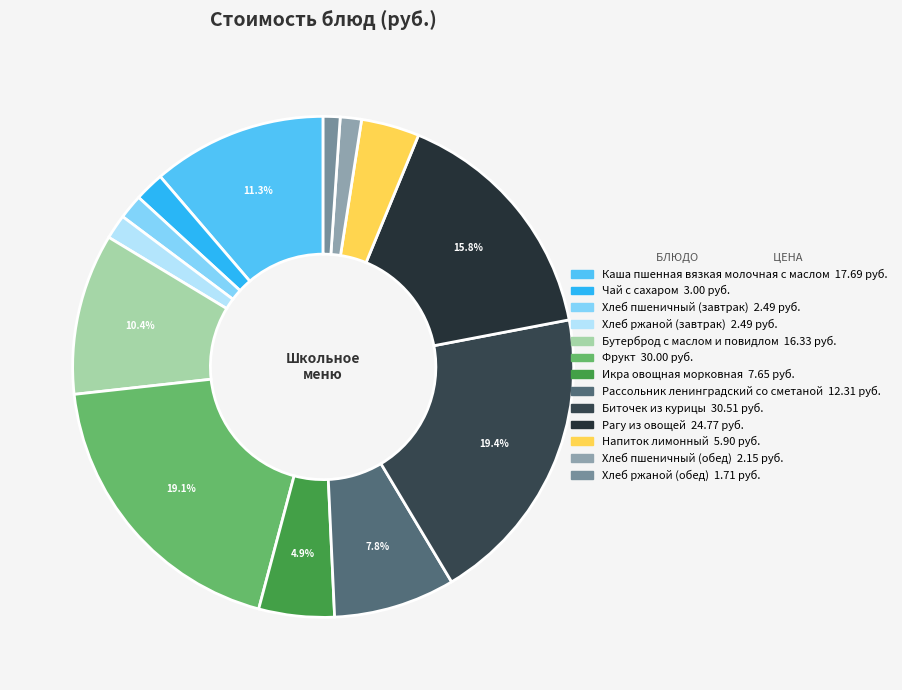

What percentage is the Хлеб пшеничный (завтрак) slice, to the nearest percent?

2%